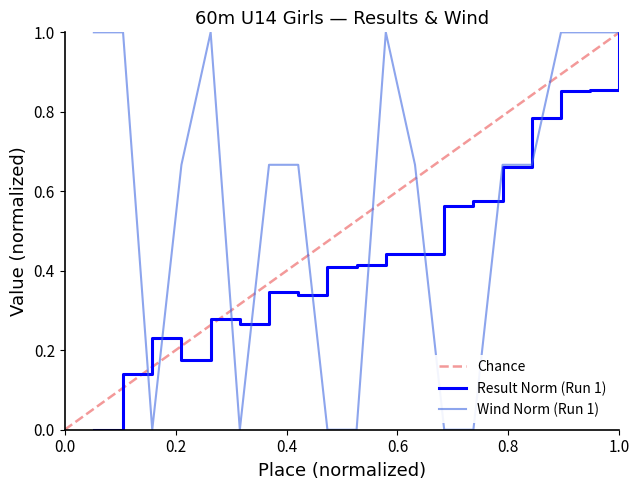

At which category does the chart reach its minimum across all series?

1